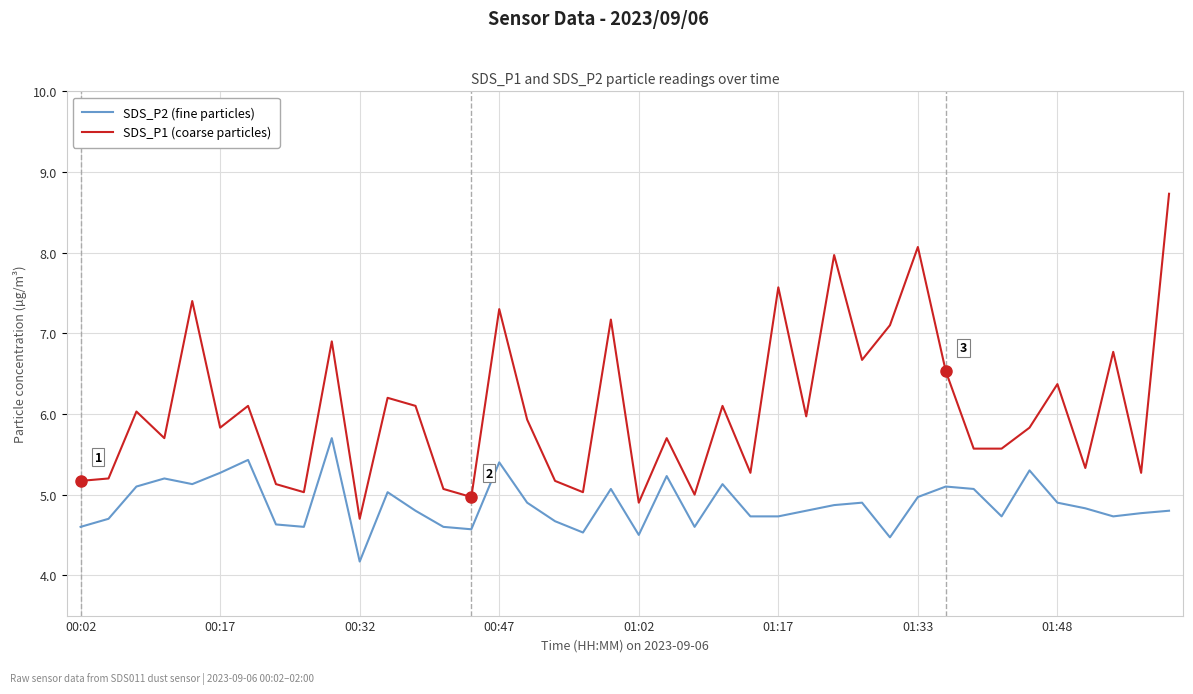

In SDS_P1 (coarse particles), how many points are higher than both neighbors (excluding endpoints)?

14